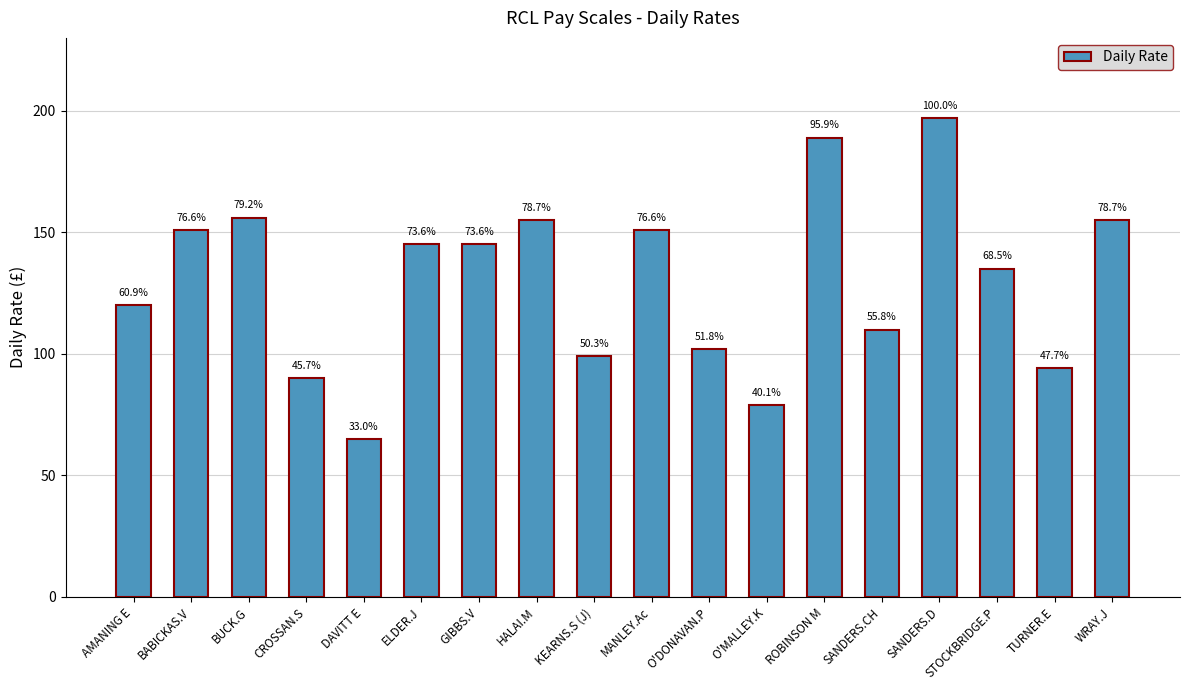

Are the bars horizontal?

No